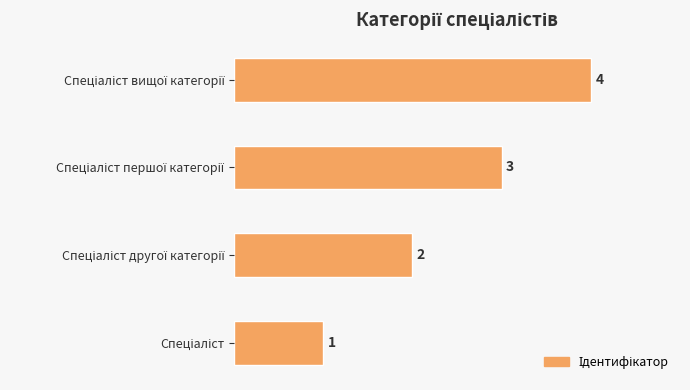

Count the values in the range 2 to 4.

3